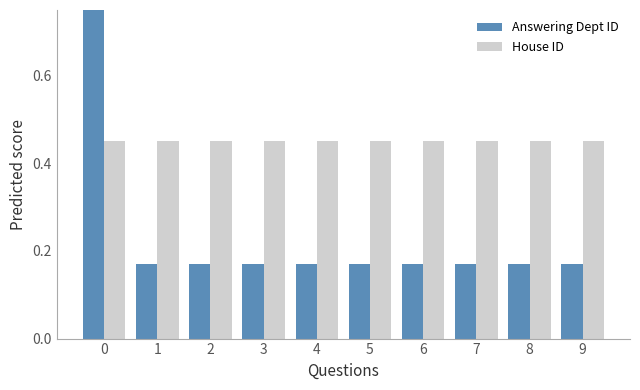

At how many categories does at least one series exceed 0?

10